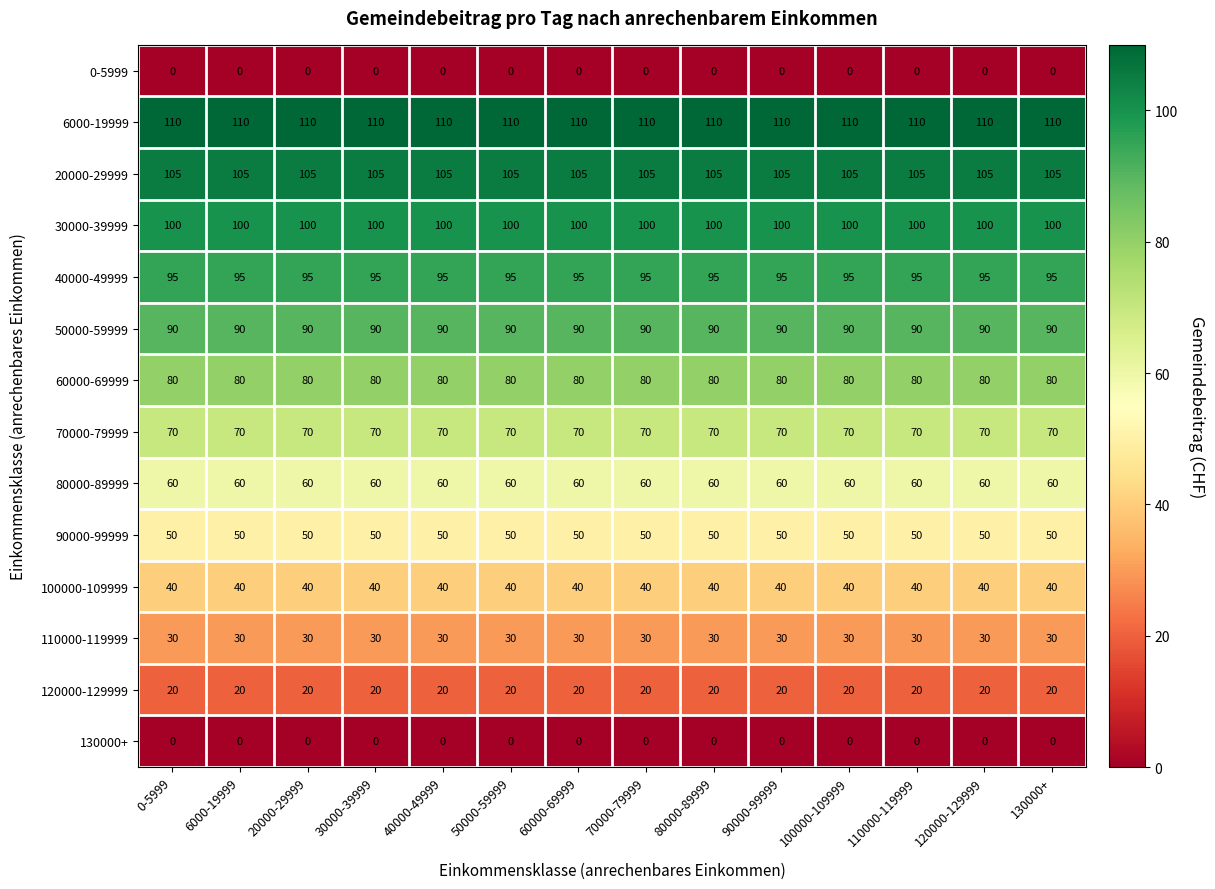

What is the average value of the 6000-19999 series?

110